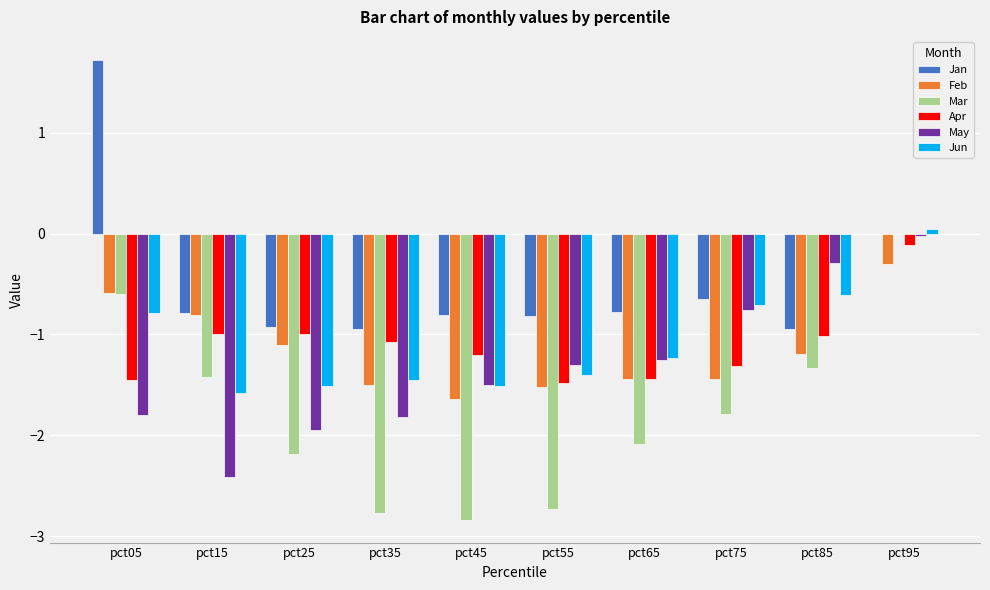

Between pct15 and pct45, which series saw the biggest shift?

Mar